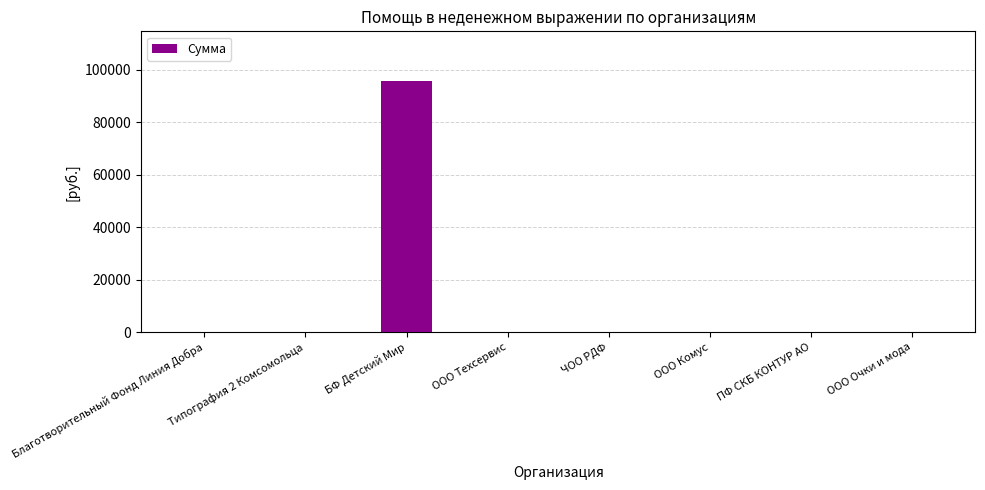

What is the change in value from БФ Детский Мир to ООО Очки и мода?

-95607.2